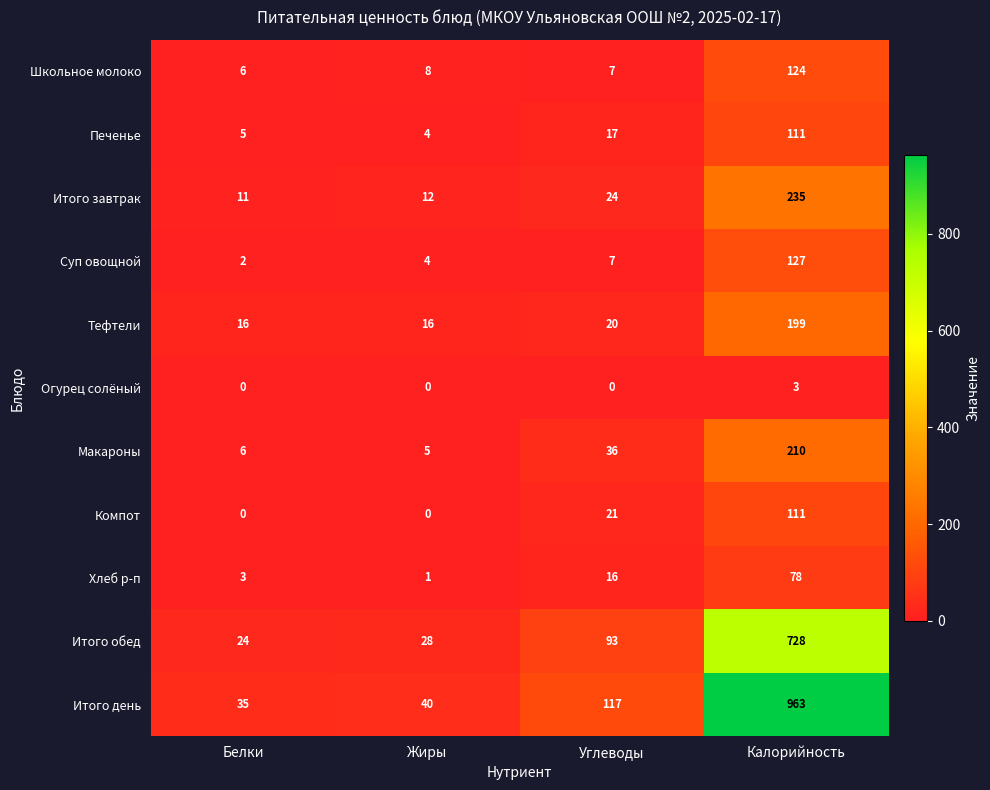

What is the total value across all series at Калорийность?

2889